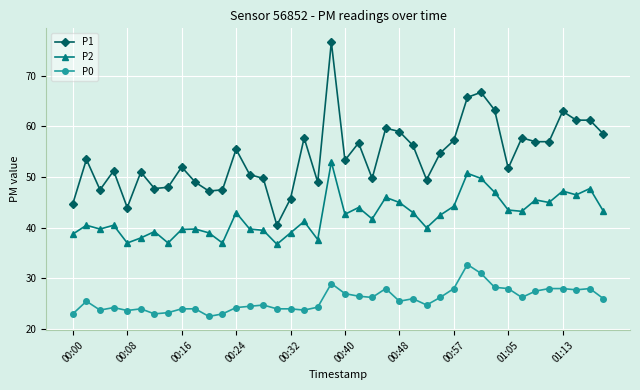

What is the value of the P2 point at the 31st from the left?

49.8